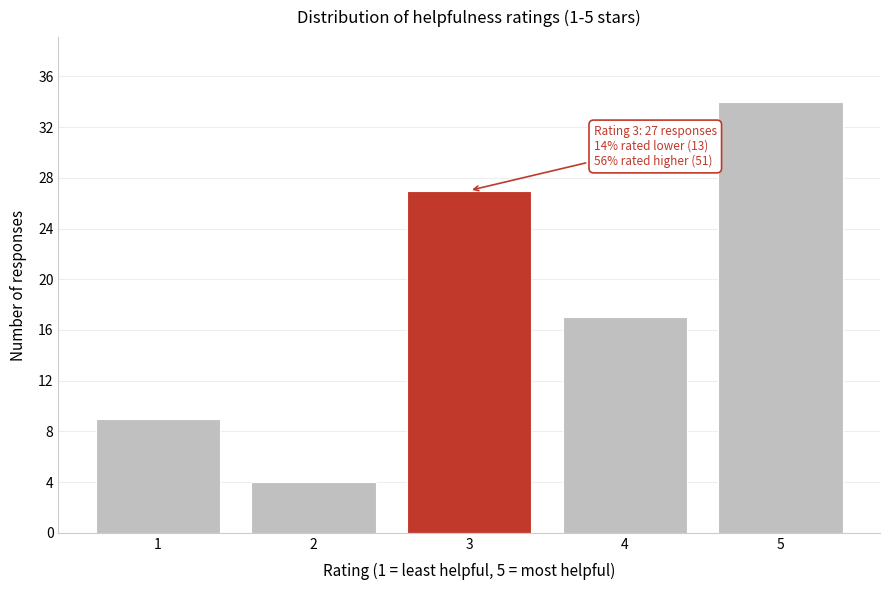

Reading right to left, what are all the values shown in this chart?

5=34	4=17	3=27	2=4	1=9